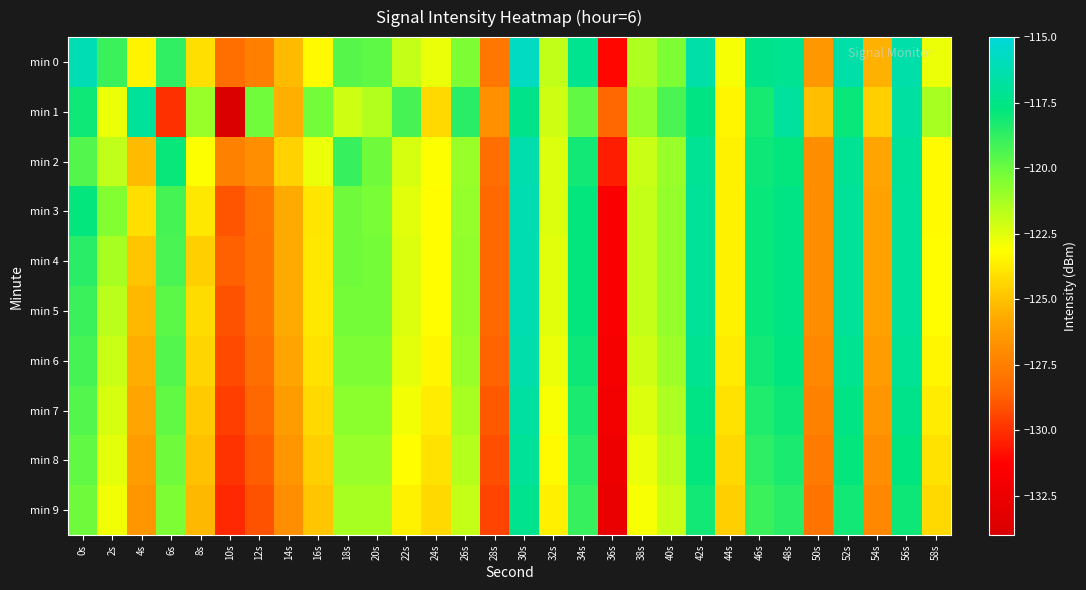

Reading right to left, extract all data points from this chart.

min 0: 58s=-122.8	56s=-116.4	54s=-125.5	52s=-116.5	50s=-126.4	48s=-117.2	46s=-117.4	44s=-123.0	42s=-116.5	40s=-120.4	38s=-121.4	36s=-131.1	34s=-117.2	32s=-121.9	30s=-115.7	28s=-127.9	26s=-120.4	24s=-122.7	22s=-121.9	20s=-119.7	18s=-119.6	16s=-123.3	14s=-125.2	12s=-127.5	10s=-128.2	8s=-124.1	6s=-118.8	4s=-123.5	2s=-119.0	0s=-116.1
min 1: 58s=-121.3	56s=-116.7	54s=-124.6	52s=-117.9	50s=-125.1	48s=-116.8	46s=-118.2	44s=-123.4	42s=-117.6	40s=-119.3	38s=-120.9	36s=-128.5	34s=-119.8	32s=-122.1	30s=-117.4	28s=-126.7	26s=-118.6	24s=-124.3	22s=-119.2	20s=-121.5	18s=-122.1	16s=-120.2	14s=-125.6	12s=-120.1	10s=-133.9	8s=-121.0	6s=-130.0	4s=-116.9	2s=-122.7	0s=-118.0
min 2: 58s=-123.3	56s=-117.0	54s=-125.9	52s=-117.1	50s=-126.9	48s=-117.8	46s=-118.0	44s=-123.5	42s=-117.1	40s=-121.0	38s=-122.0	36s=-130.5	34s=-118.1	32s=-122.4	30s=-116.3	28s=-128.2	26s=-121.0	24s=-123.1	22s=-122.3	20s=-120.1	18s=-118.9	16s=-122.7	14s=-124.5	12s=-126.8	10s=-127.4	8s=-123.1	6s=-117.9	4s=-125.2	2s=-121.8	0s=-119.5
min 3: 58s=-123.3	56s=-116.9	54s=-126.0	52s=-117.0	50s=-126.9	48s=-117.5	46s=-117.9	44s=-123.5	42s=-117.0	40s=-120.9	38s=-121.9	36s=-131.6	34s=-117.8	32s=-122.4	30s=-116.2	28s=-128.4	26s=-120.9	24s=-123.2	22s=-122.5	20s=-120.3	18s=-120.1	16s=-123.9	14s=-125.7	12s=-127.9	10s=-129.0	8s=-123.8	6s=-119.2	4s=-124.1	2s=-120.5	0s=-117.8
min 4: 58s=-123.2	56s=-116.9	54s=-126.0	52s=-117.0	50s=-126.9	48s=-117.5	46s=-117.9	44s=-123.5	42s=-117.0	40s=-120.9	38s=-121.9	36s=-131.6	34s=-117.8	32s=-122.5	30s=-116.2	28s=-128.4	26s=-120.8	24s=-123.2	22s=-122.4	20s=-120.2	18s=-120.1	16s=-123.8	14s=-125.7	12s=-128.0	10s=-128.7	8s=-124.6	6s=-119.3	4s=-124.9	2s=-121.3	0s=-118.6
min 5: 58s=-123.2	56s=-116.9	54s=-126.0	52s=-117.0	50s=-126.9	48s=-117.5	46s=-117.9	44s=-123.5	42s=-117.0	40s=-120.9	38s=-121.9	36s=-131.6	34s=-117.8	32s=-122.5	30s=-116.2	28s=-128.4	26s=-120.8	24s=-123.2	22s=-122.4	20s=-120.2	18s=-120.2	16s=-123.8	14s=-125.7	12s=-128.0	10s=-129.1	8s=-124.2	6s=-119.7	4s=-125.3	2s=-121.7	0s=-119.0
min 6: 58s=-123.4	56s=-117.1	54s=-126.2	52s=-117.2	50s=-127.1	48s=-117.7	46s=-118.1	44s=-123.7	42s=-117.2	40s=-121.1	38s=-122.1	36s=-131.8	34s=-118.0	32s=-122.7	30s=-116.4	28s=-128.6	26s=-121.0	24s=-123.4	22s=-122.6	20s=-120.4	18s=-120.4	16s=-124.0	14s=-125.9	12s=-128.2	10s=-129.3	8s=-124.4	6s=-119.5	4s=-125.6	2s=-122.0	0s=-119.2
min 7: 58s=-123.7	56s=-117.4	54s=-126.5	52s=-117.5	50s=-127.4	48s=-118.0	46s=-118.4	44s=-124.0	42s=-117.5	40s=-121.4	38s=-122.4	36s=-132.1	34s=-118.3	32s=-123.0	30s=-116.7	28s=-128.9	26s=-121.3	24s=-123.7	22s=-122.9	20s=-120.7	18s=-120.7	16s=-124.3	14s=-126.2	12s=-128.5	10s=-129.6	8s=-124.7	6s=-119.8	4s=-125.9	2s=-122.3	0s=-119.5
min 8: 58s=-124.0	56s=-117.7	54s=-126.8	52s=-117.8	50s=-127.7	48s=-118.3	46s=-118.7	44s=-124.3	42s=-117.8	40s=-121.7	38s=-122.7	36s=-132.4	34s=-118.6	32s=-123.3	30s=-117.0	28s=-129.2	26s=-121.6	24s=-124.0	22s=-123.2	20s=-121.0	18s=-121.0	16s=-124.6	14s=-126.5	12s=-128.8	10s=-129.9	8s=-125.0	6s=-120.1	4s=-126.2	2s=-122.6	0s=-119.8
min 9: 58s=-124.3	56s=-118.0	54s=-127.1	52s=-118.1	50s=-128.0	48s=-118.6	46s=-119.0	44s=-124.6	42s=-118.1	40s=-122.0	38s=-123.0	36s=-132.7	34s=-118.9	32s=-123.6	30s=-117.3	28s=-129.5	26s=-121.9	24s=-124.3	22s=-123.5	20s=-121.3	18s=-121.3	16s=-124.9	14s=-126.8	12s=-129.1	10s=-130.2	8s=-125.3	6s=-120.4	4s=-126.5	2s=-122.9	0s=-120.1